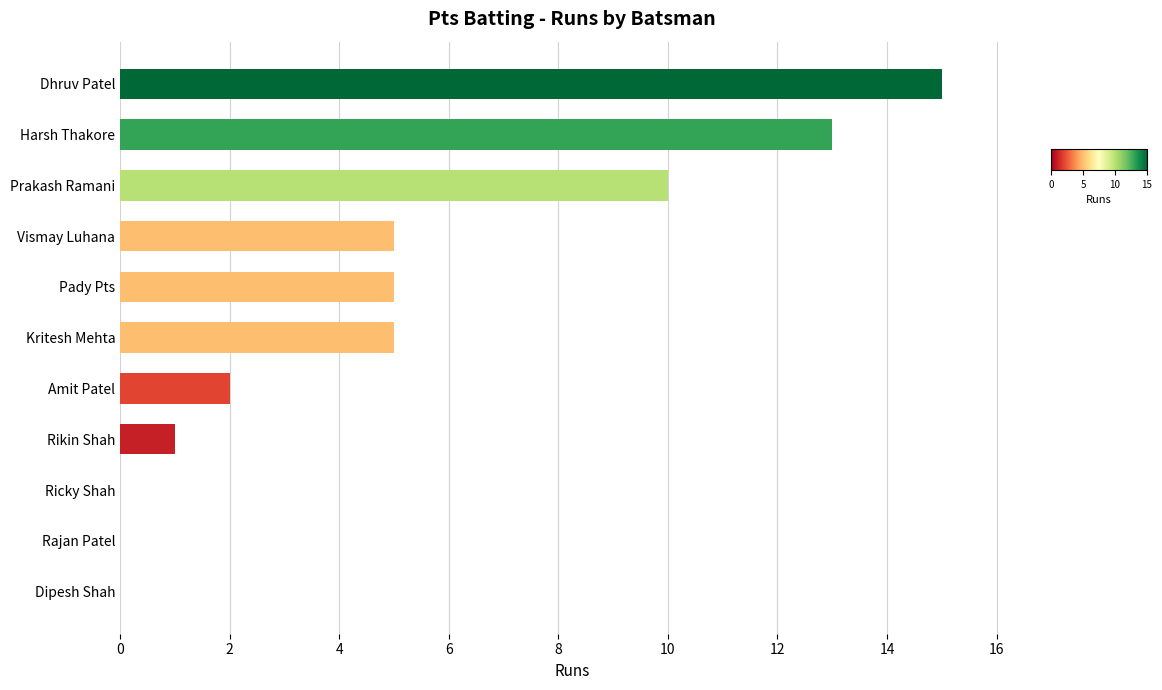

Are the bars horizontal?

Yes